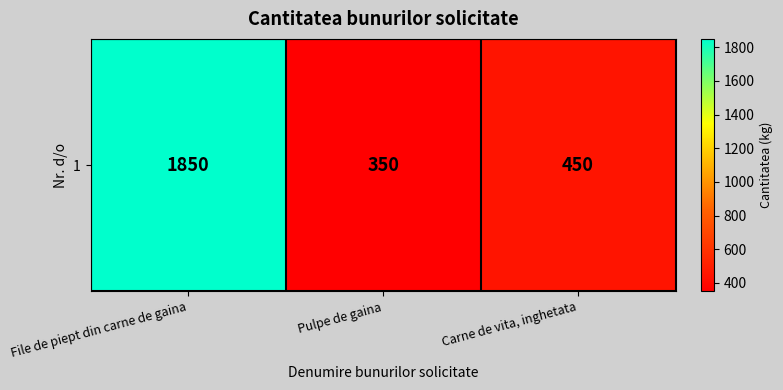

List the labels in order of value, largest first.

File de piept din carne de gaina, Carne de vita, inghetata, Pulpe de gaina